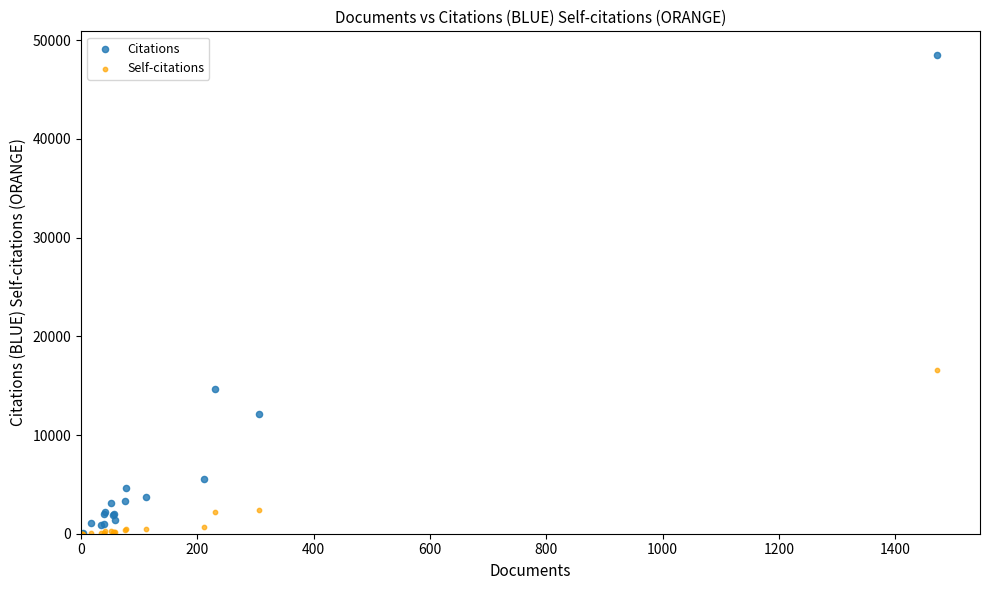

In the Citations series, what Y value is closest to 24239?

14682